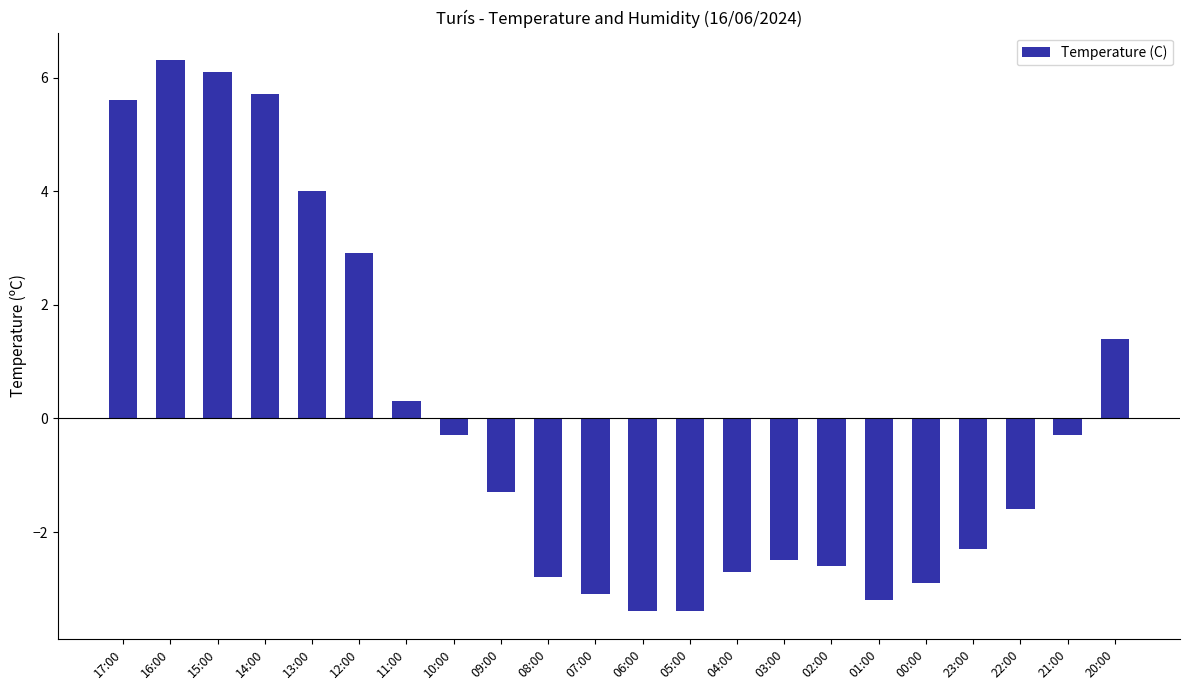

True or false: the data shows 0.3 at 11:00.

True